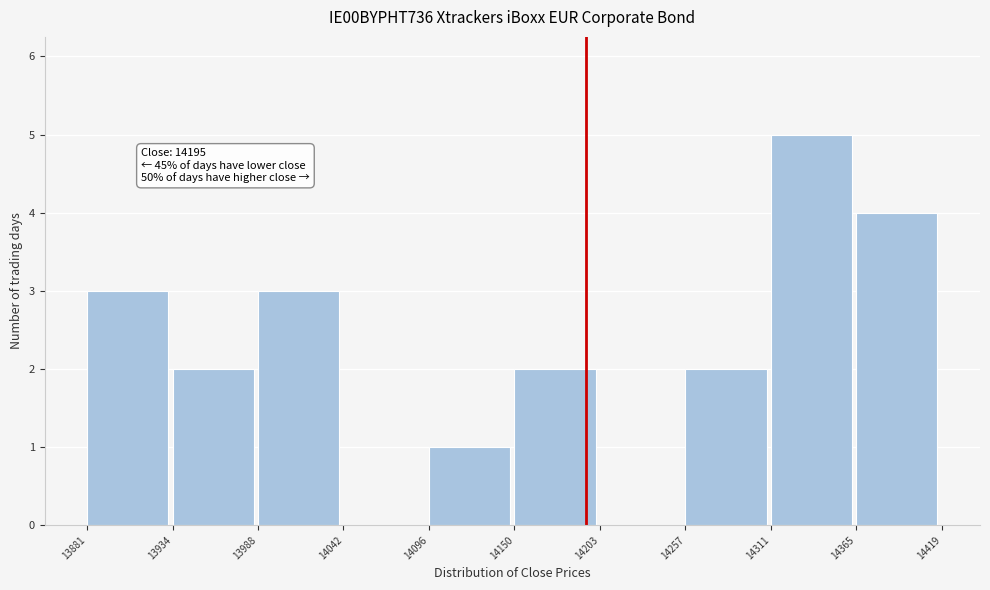

Which range on the x-axis has the tallest bar?

14311 to 14365